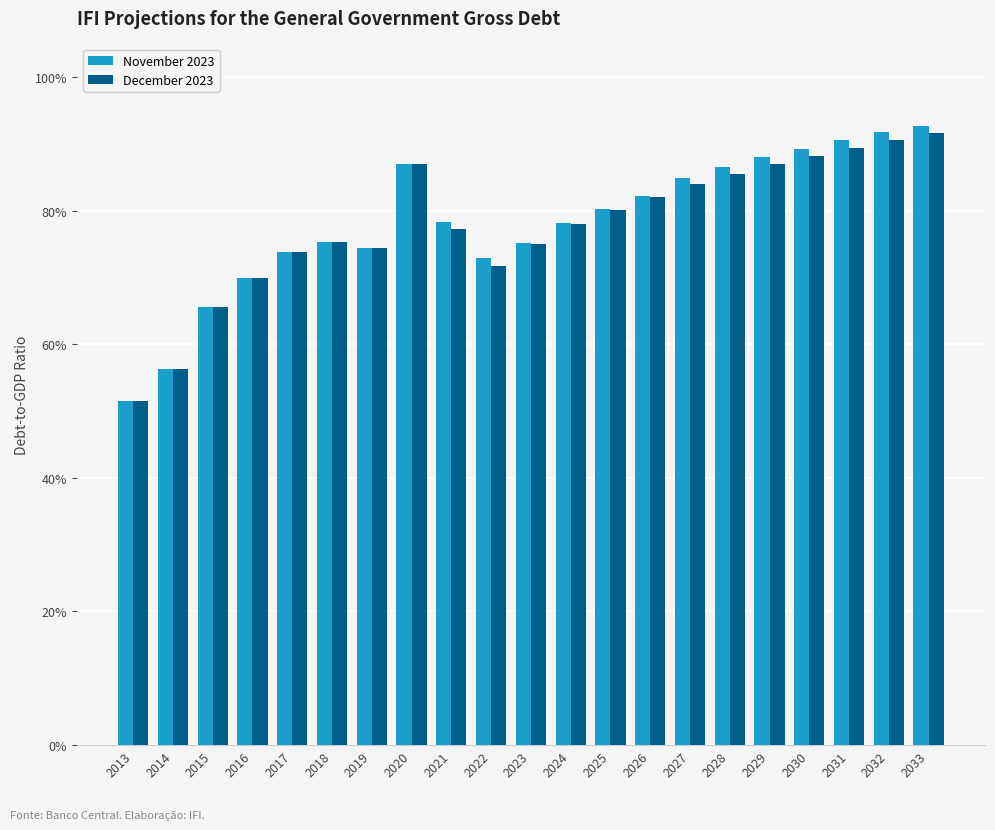

Rank the series by their average value, from lowest to highest.

December 2023, November 2023